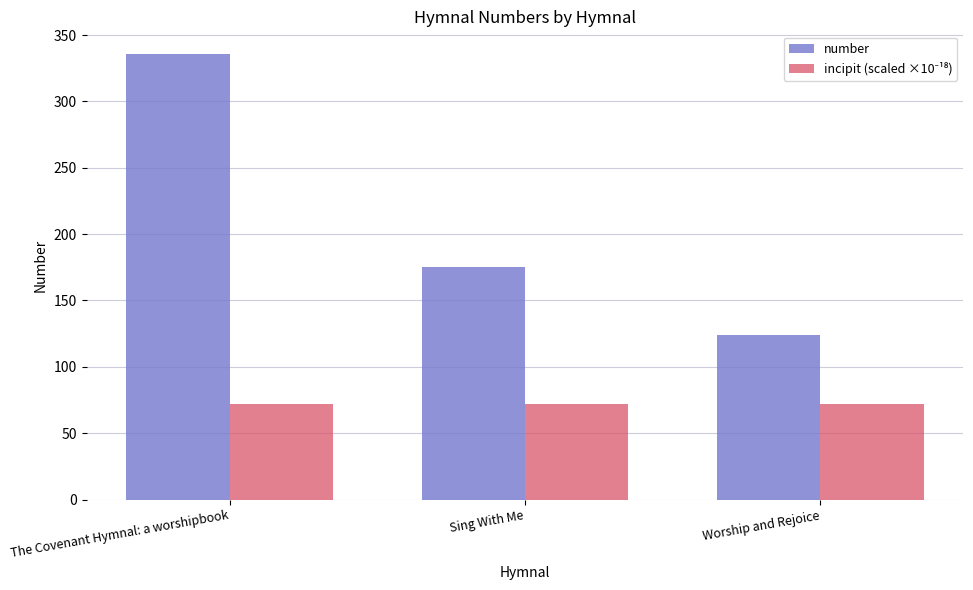

What is the value of the number bar at the 2nd from the left?

175.0